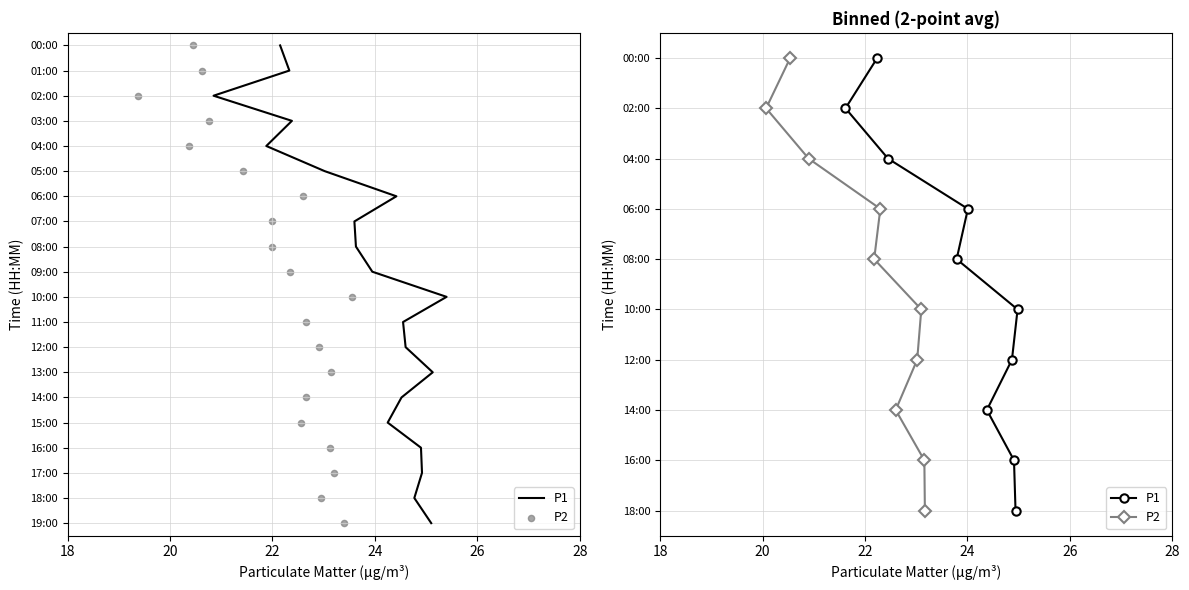

Which series has the largest Y range (max minus min)?

P1